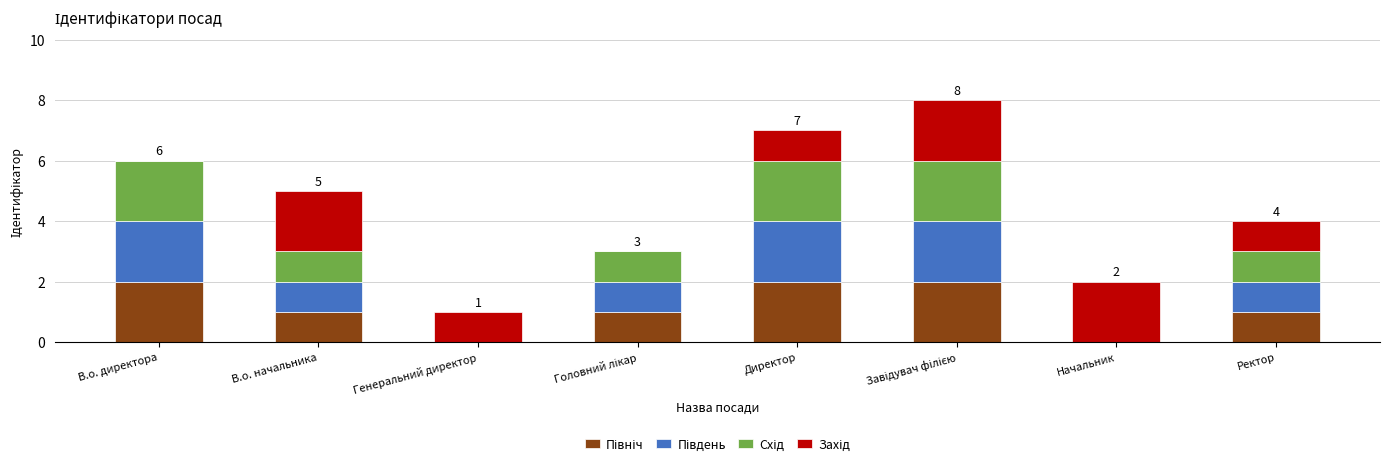

What is the total value across all series at В.о. начальника?

5